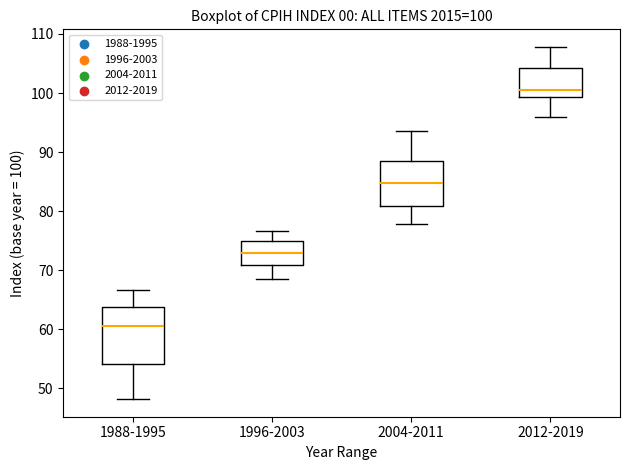

Comparing the boxes themselves (not the whiskers), which one is the tallest?

1988-1995